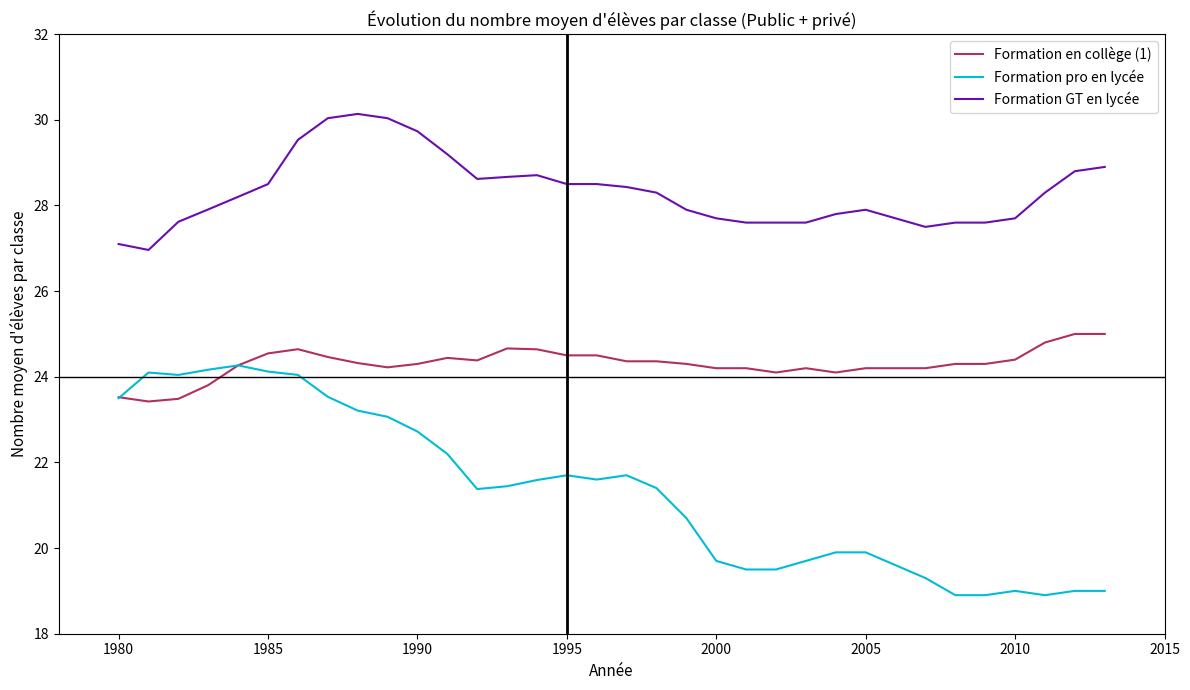

What is the maximum value shown in the chart?

30.1